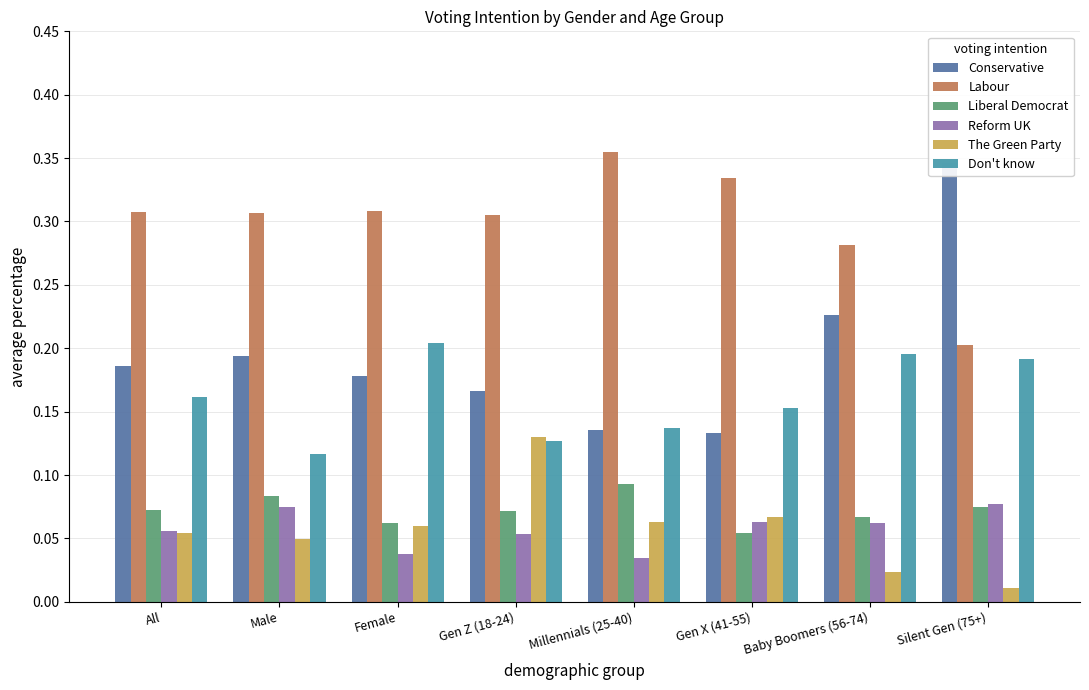

Where is Labour nearest to the value 0?

Silent Gen (75+)